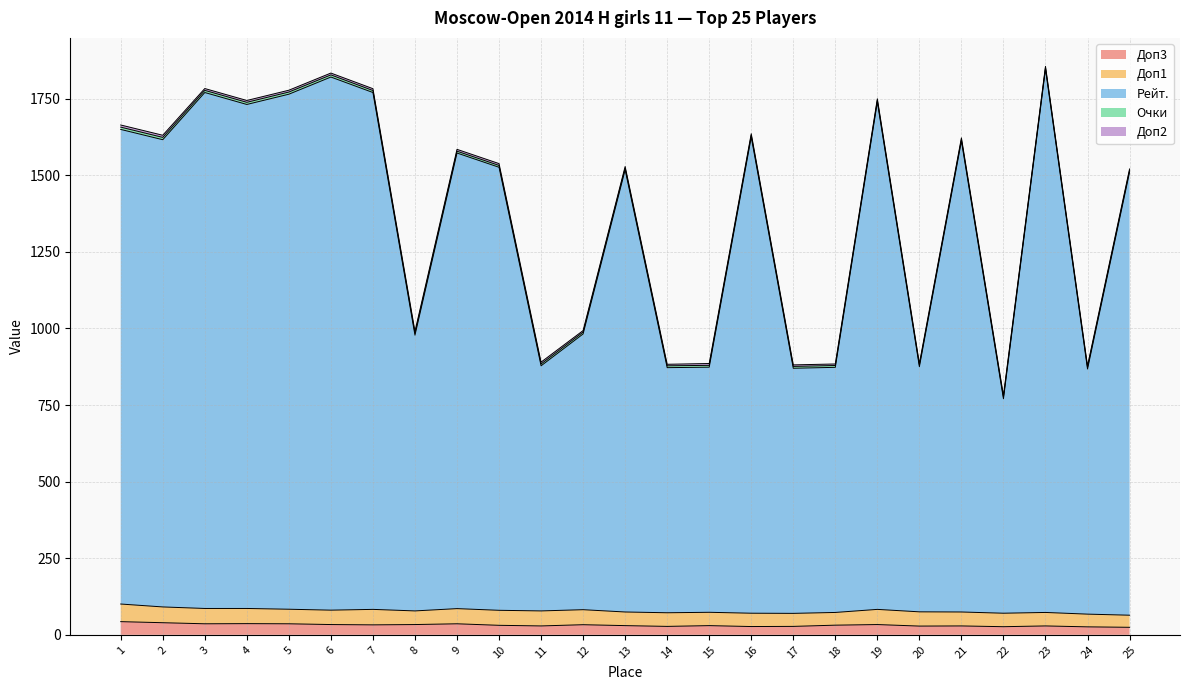

True or false: Доп2 and Доп3 intersect in this chart.

False